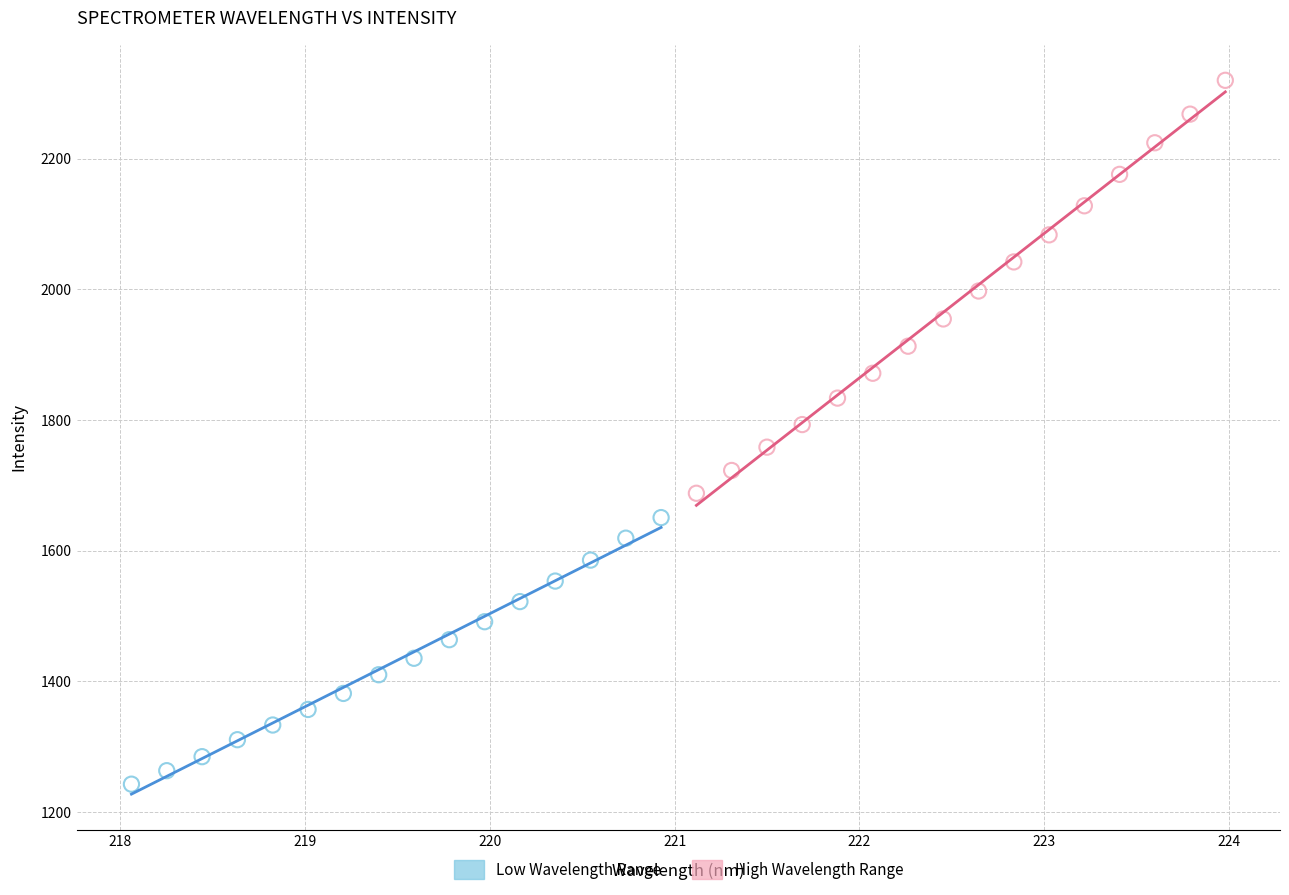

Which series has the largest Y range (max minus min)?

High Wavelength Range